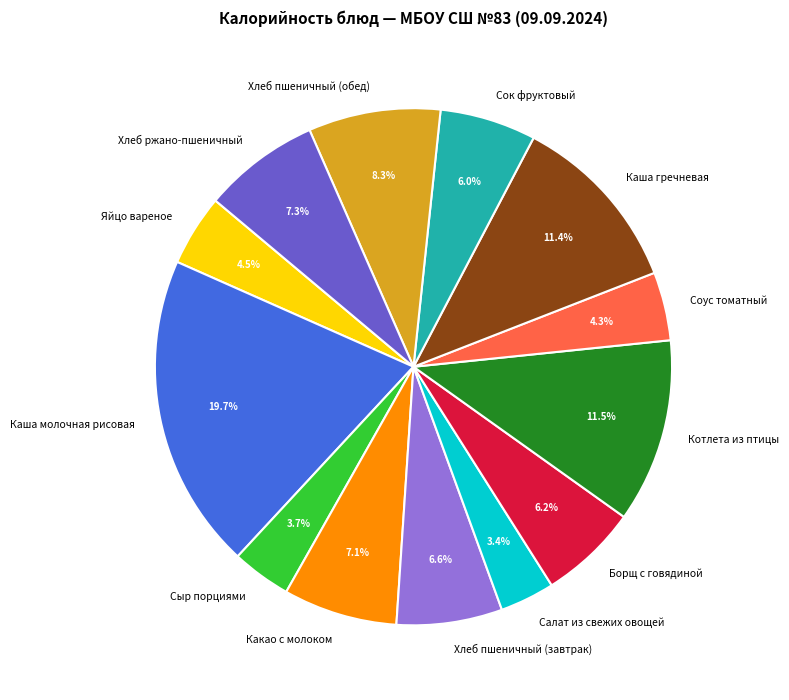

Combined, do Каша гречневая and Салат из свежих овощей account for over 50%?

No